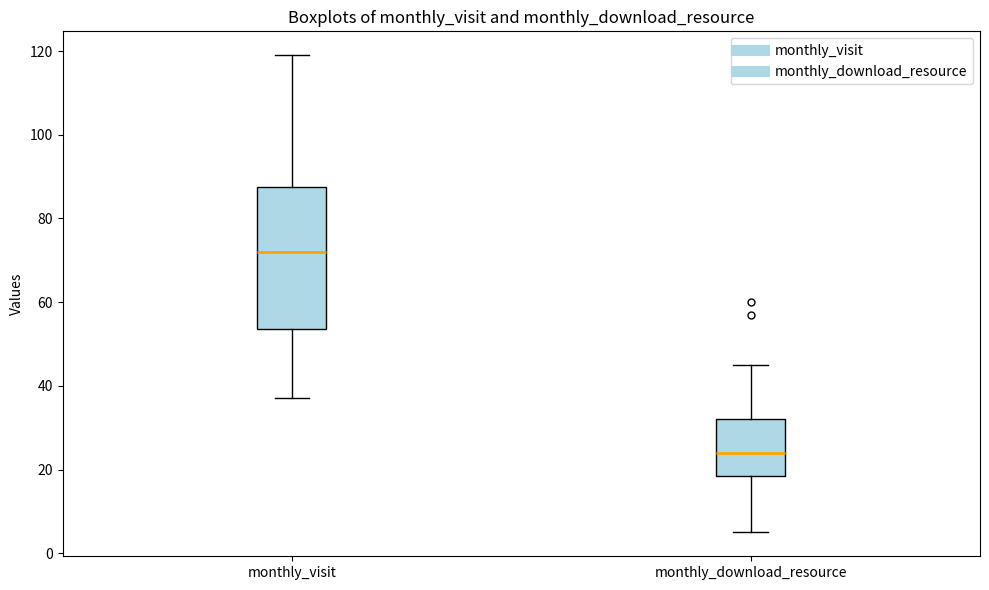

Reading left to right, read every box against the y-axis: the position of its median line, the range the box covers, and the ends of its whiskers. The values are not printed on the chart, so give them approximately, as read against the axis.

monthly_visit: median 72, box 54 to 88, whiskers 38 to 120
monthly_download_resource: median 24, box 18 to 32, whiskers 6 to 46